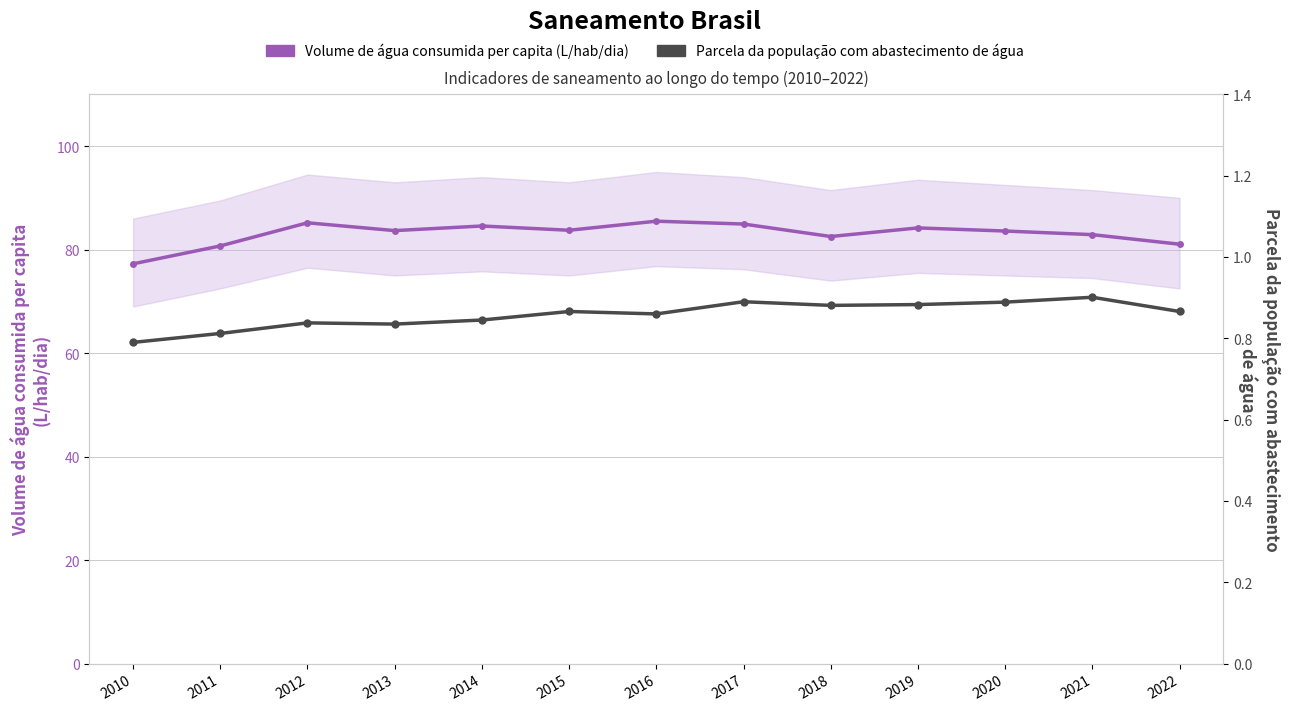

Reading left to right, what are all the values shown in this chart?

Volume de água consumida per capita (L/hab/dia): 2010=77.2	2011=80.7	2012=85.2	2013=83.7	2014=84.6	2015=83.7	2016=85.5	2017=84.9	2018=82.5	2019=84.2	2020=83.6	2021=82.9	2022=81.0
Parcela da população com abastecimento de água: 2010=0.8	2011=0.8	2012=0.8	2013=0.8	2014=0.8	2015=0.9	2016=0.9	2017=0.9	2018=0.9	2019=0.9	2020=0.9	2021=0.9	2022=0.9